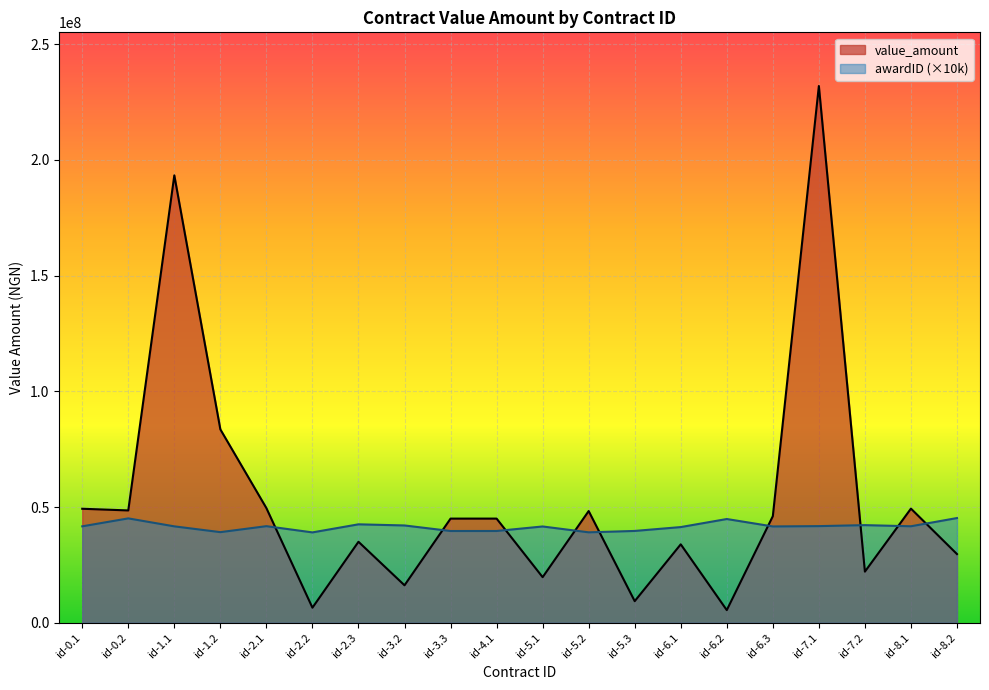

Is it true that the value at id-4.1 is 45010035.0?

True